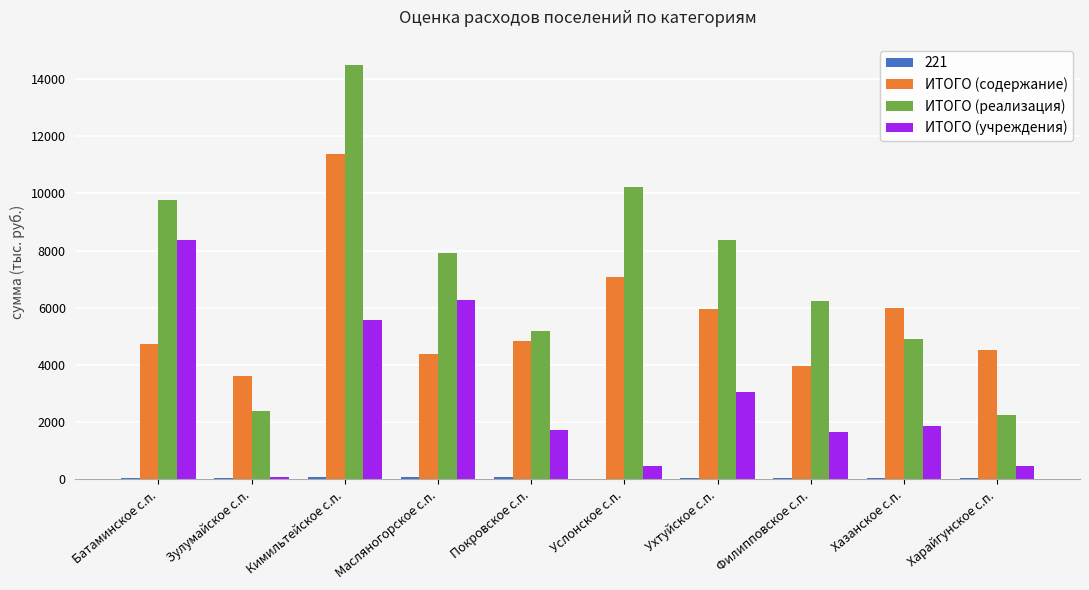

How many groups of bars are there?

10